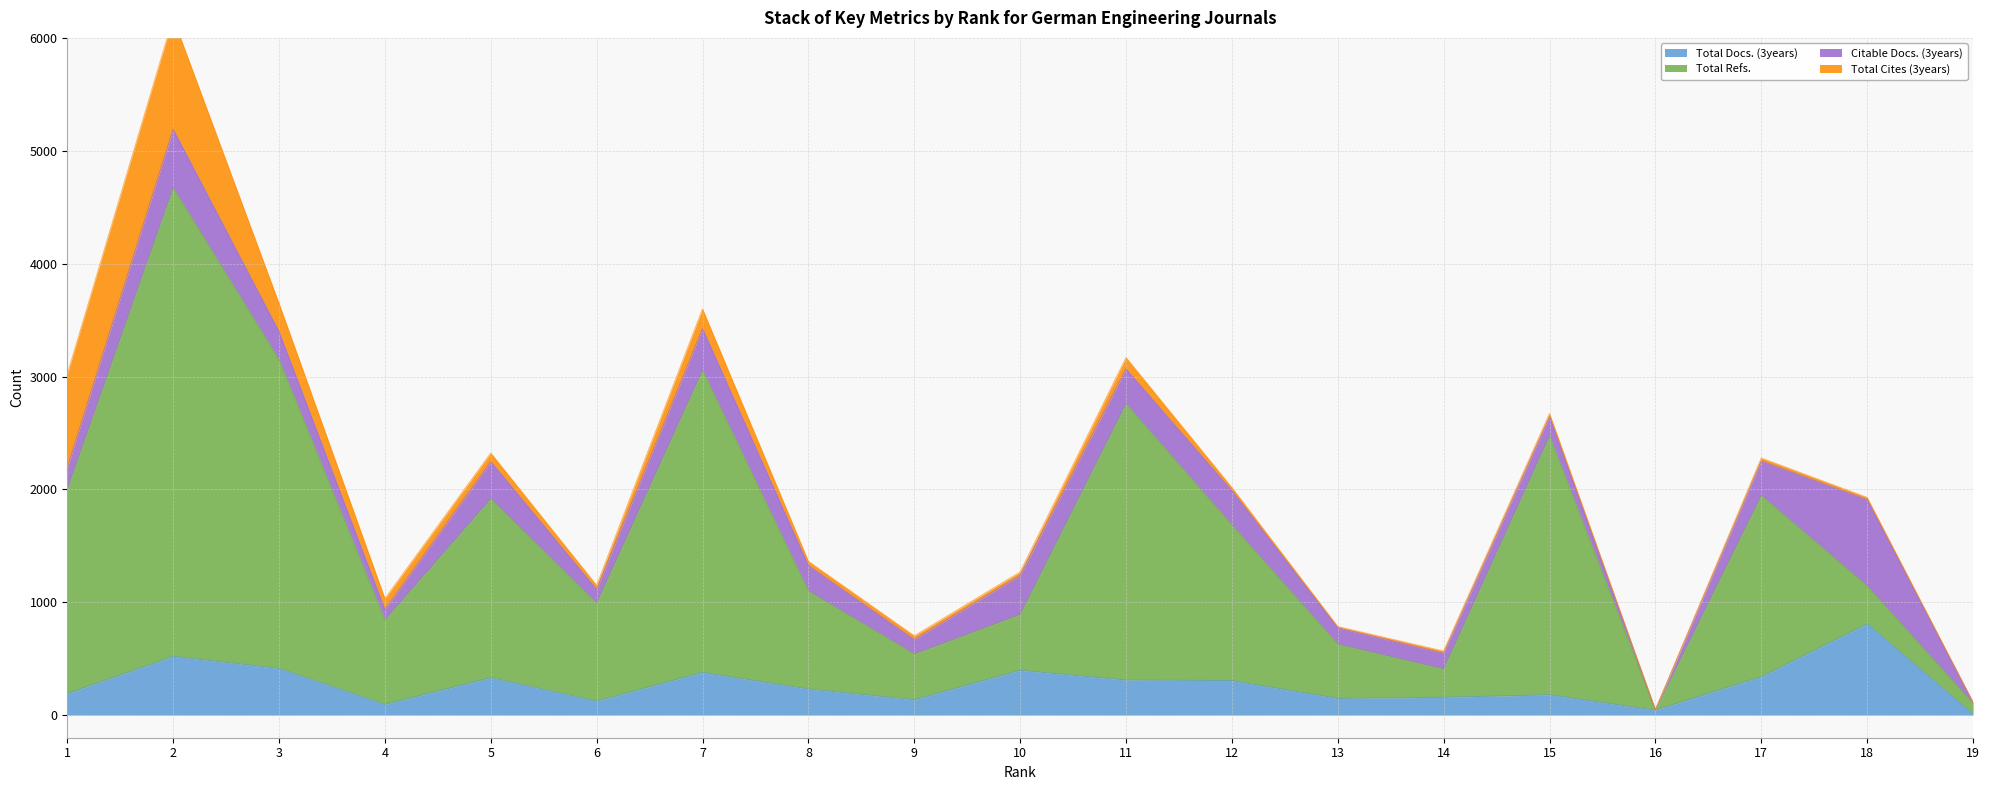

The value of Total Docs. (3years) at 12 is 509. True or false?

False